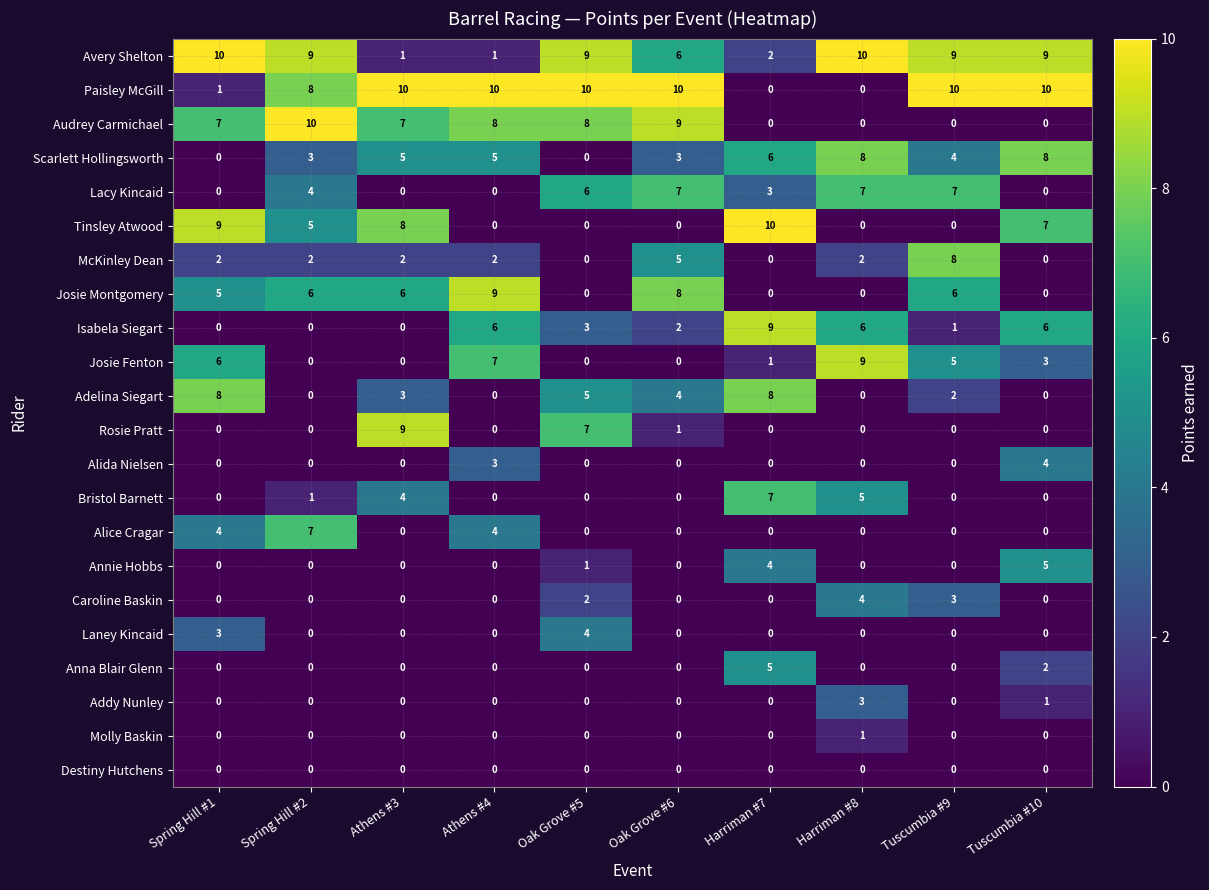

Is it true that Isabela Siegart equals 9 at Harriman #7?

True